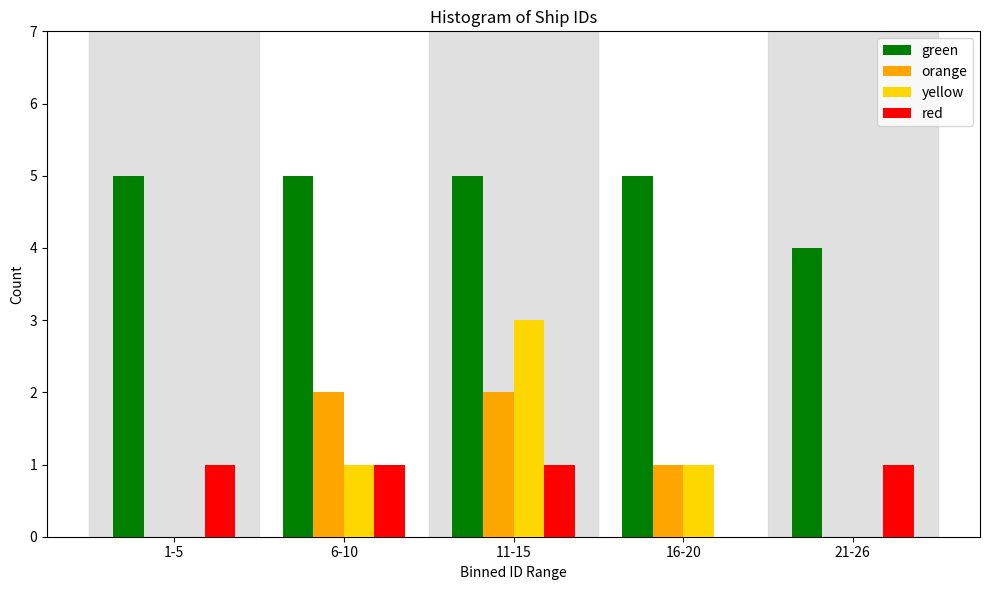

Reading left to right, extract all data points from this chart.

green: 1-5=5	6-10=5	11-15=5	16-20=5	21-26=4
orange: 1-5=0	6-10=2	11-15=2	16-20=1	21-26=0
yellow: 1-5=0	6-10=1	11-15=3	16-20=1	21-26=0
red: 1-5=1	6-10=1	11-15=1	16-20=0	21-26=1